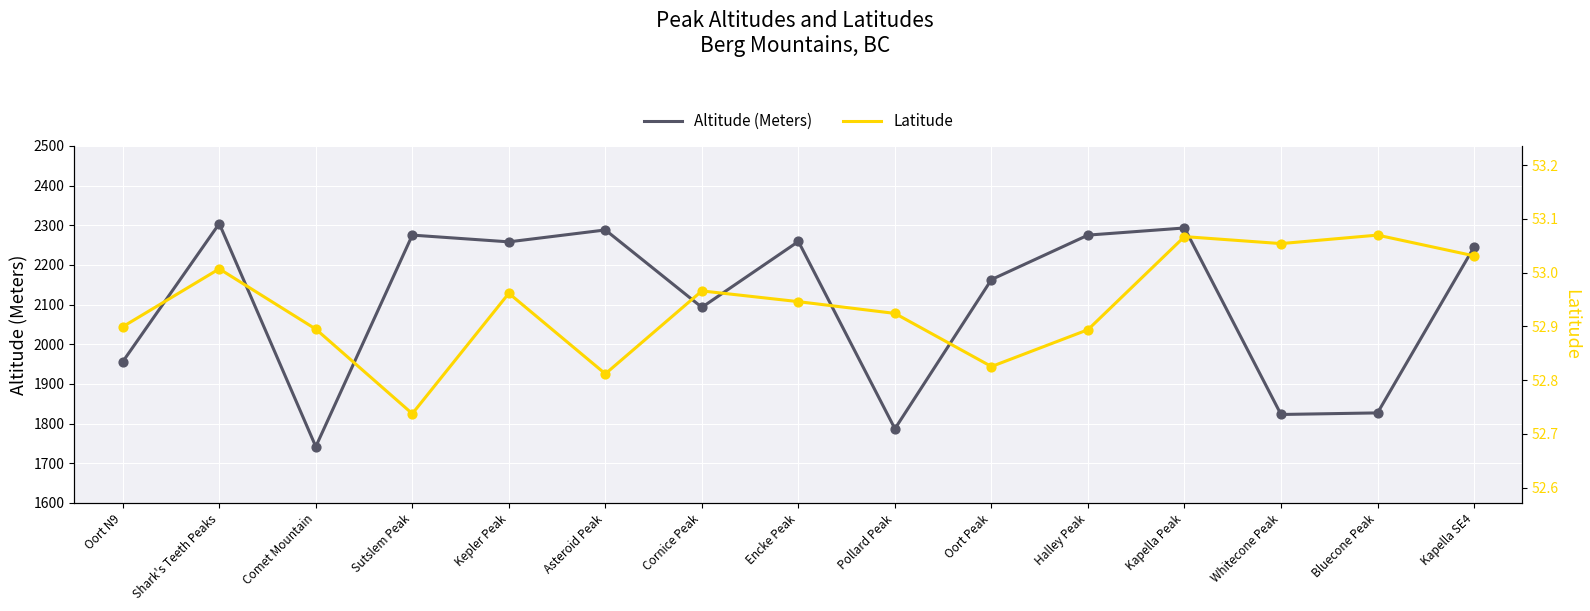

Which series reaches the maximum Y coordinate?

Altitude (Meters)